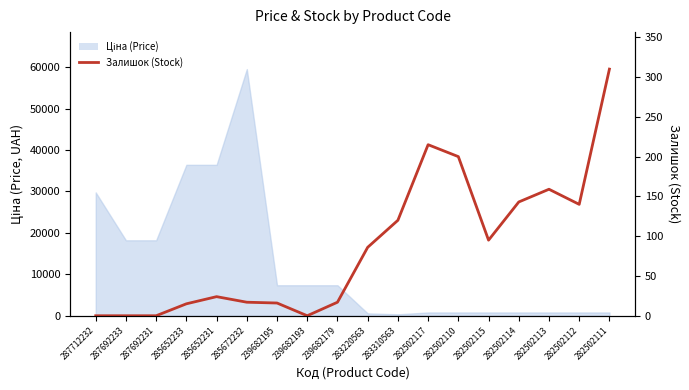

What is the sum of all values?

1557